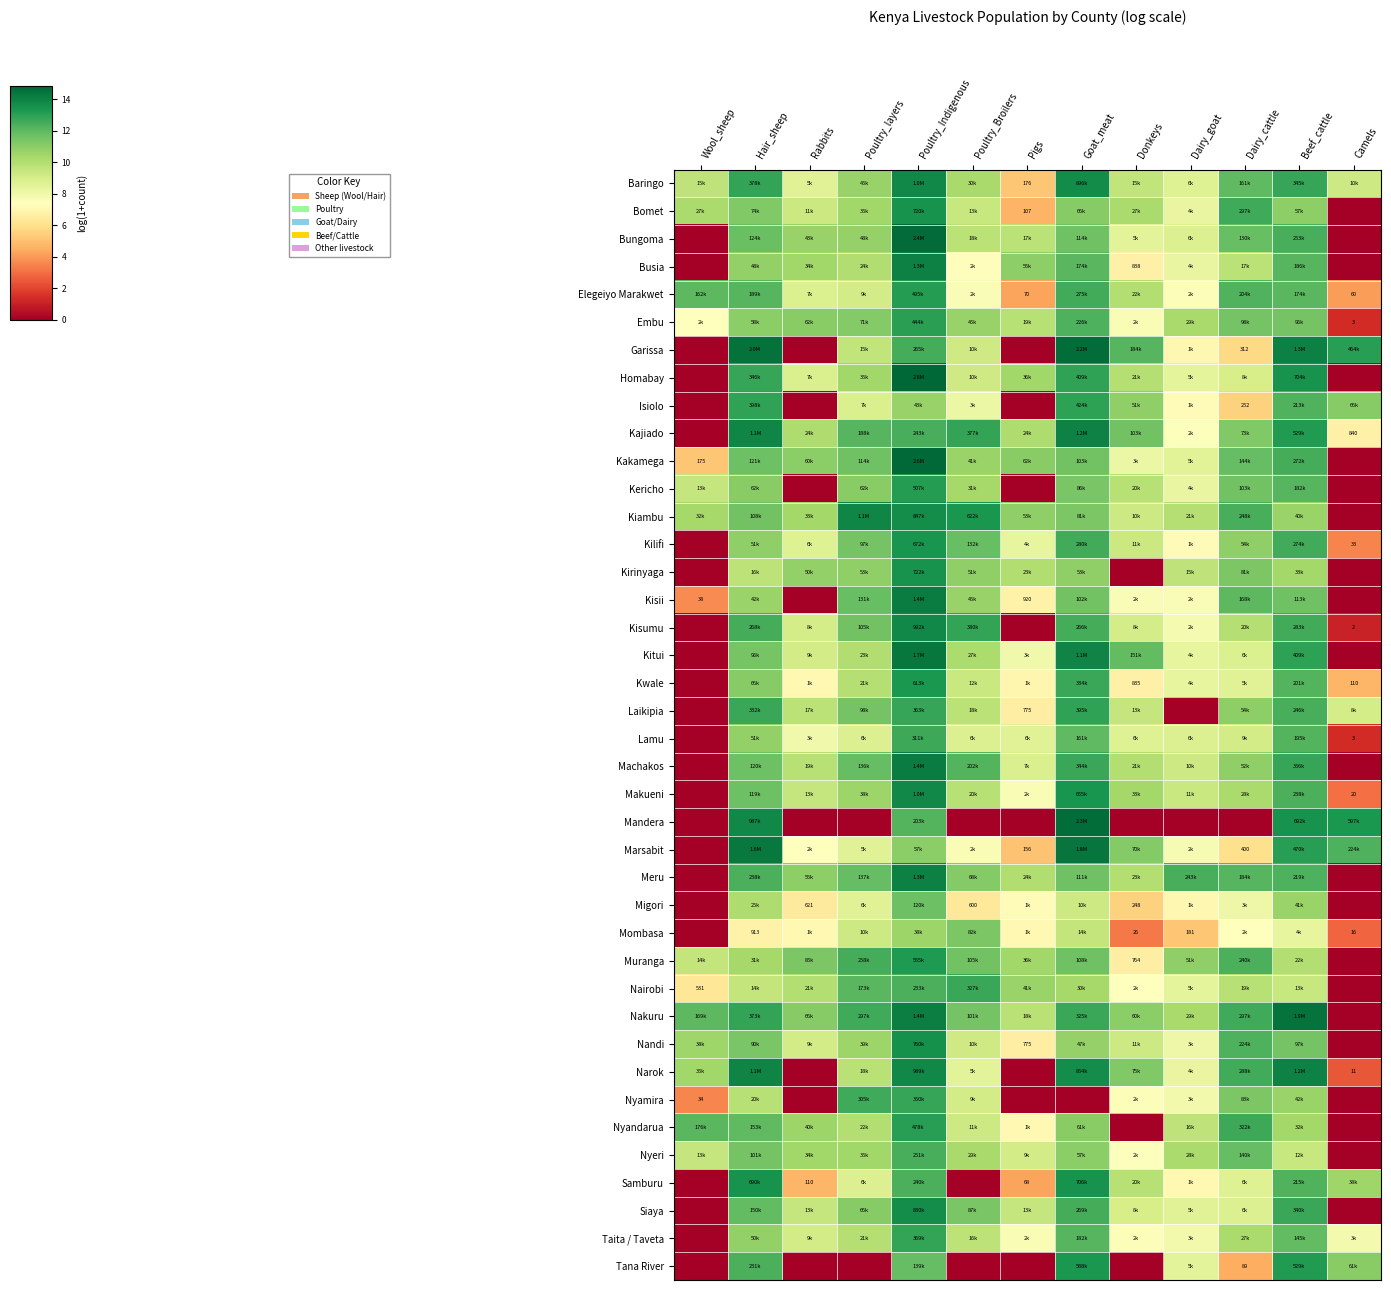

What is the average value of the Machakos series?

9.6